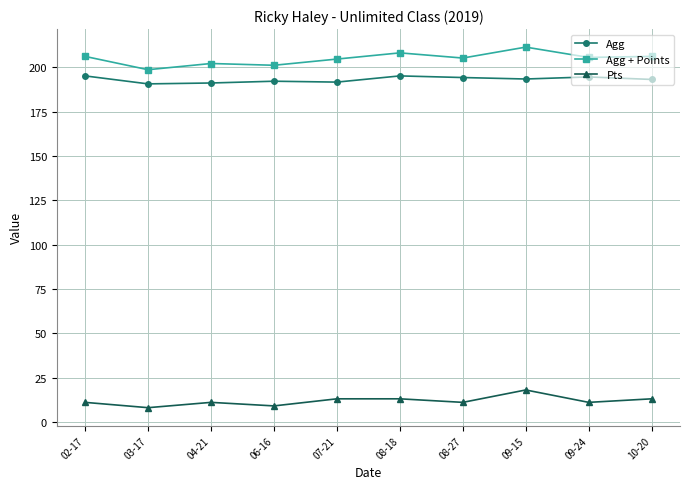

Is the value of Agg + Points at 08-27 greater than the value of Pts at 07-21?

Yes